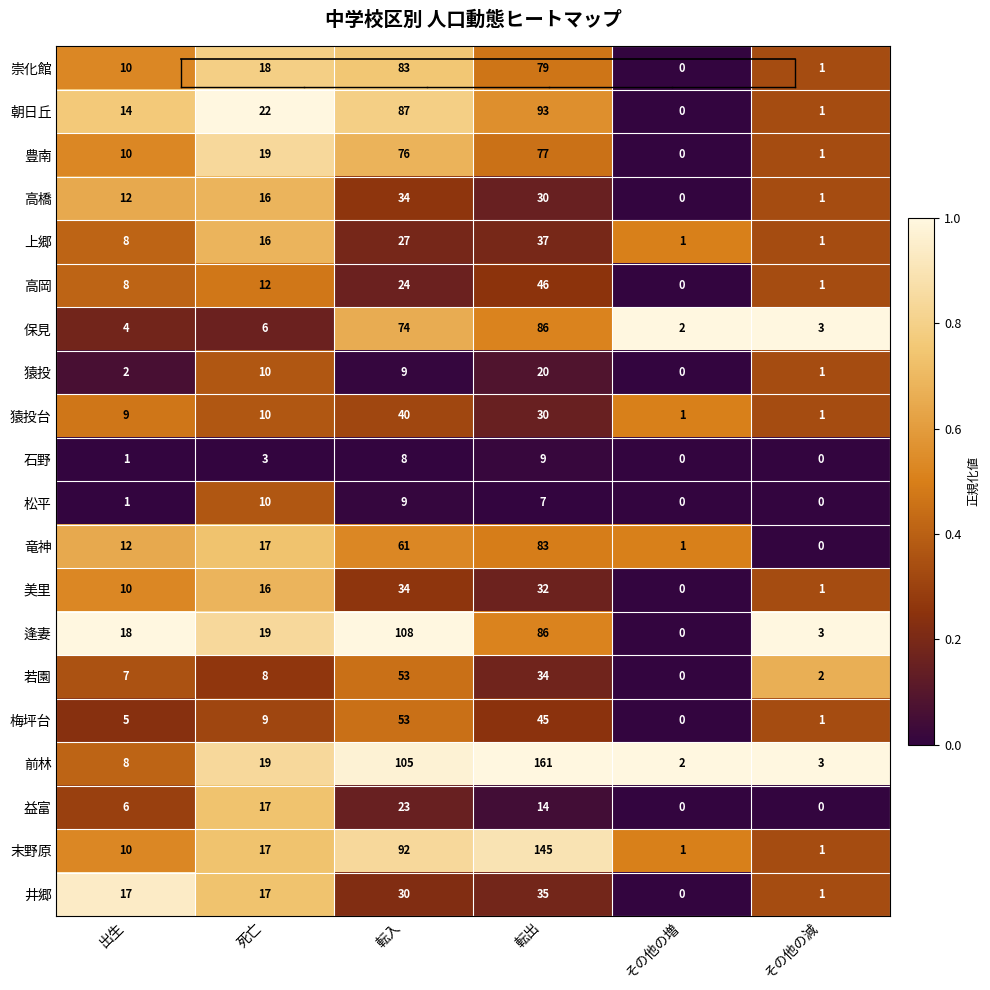

How many positive values does the 若園 series have?

5